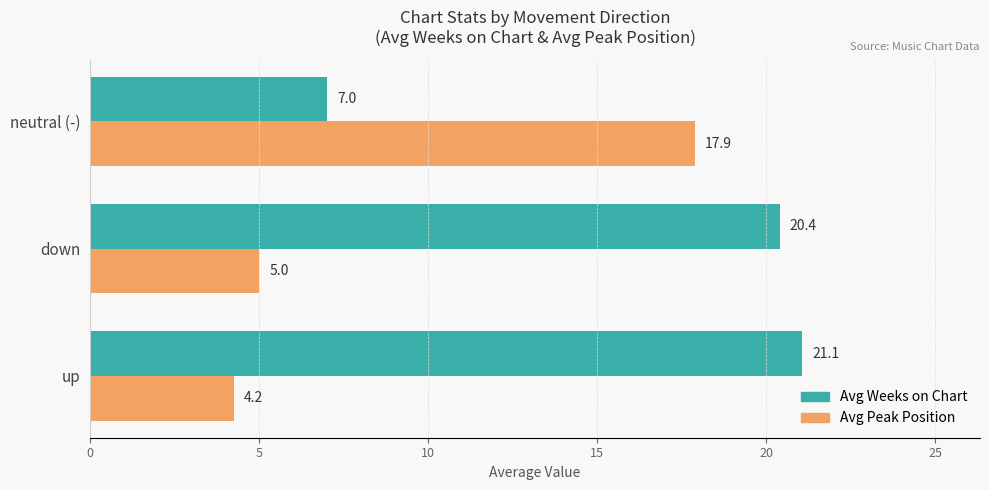

What is the total value across all series at neutral (-)?

24.9